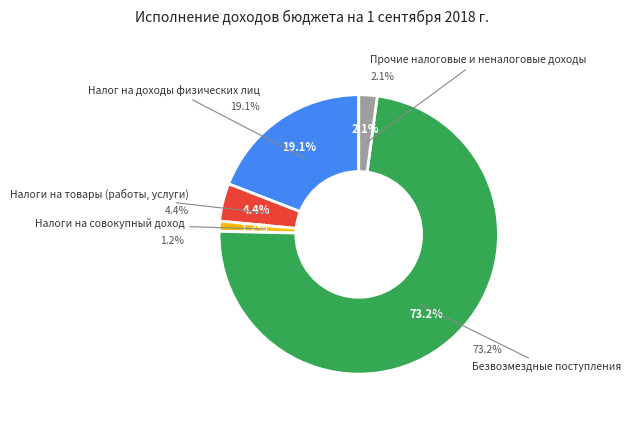

To the nearest percent, what percentage of the pie is Налог на доходы физических лиц?

19%